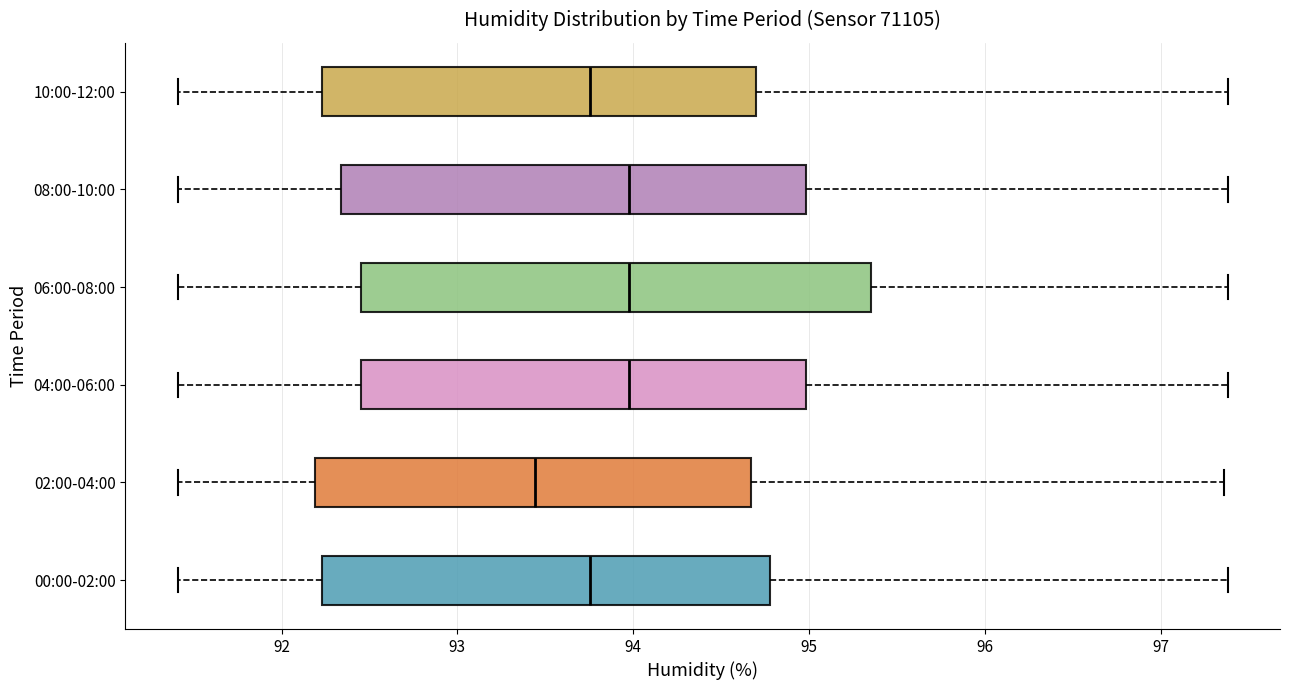

Comparing the boxes themselves (not the whiskers), which one is the widest?

06:00-08:00